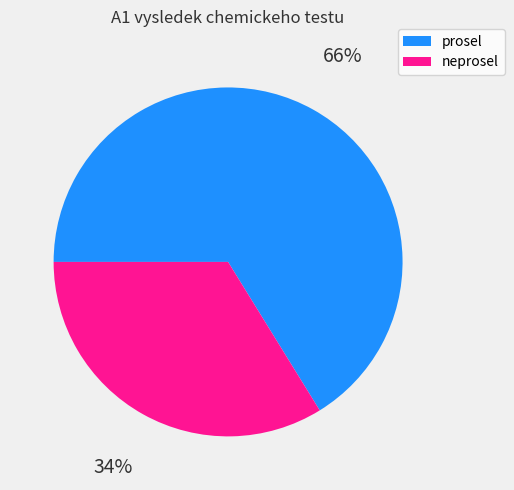

Is it true that neprosel is 34% of the pie?

True